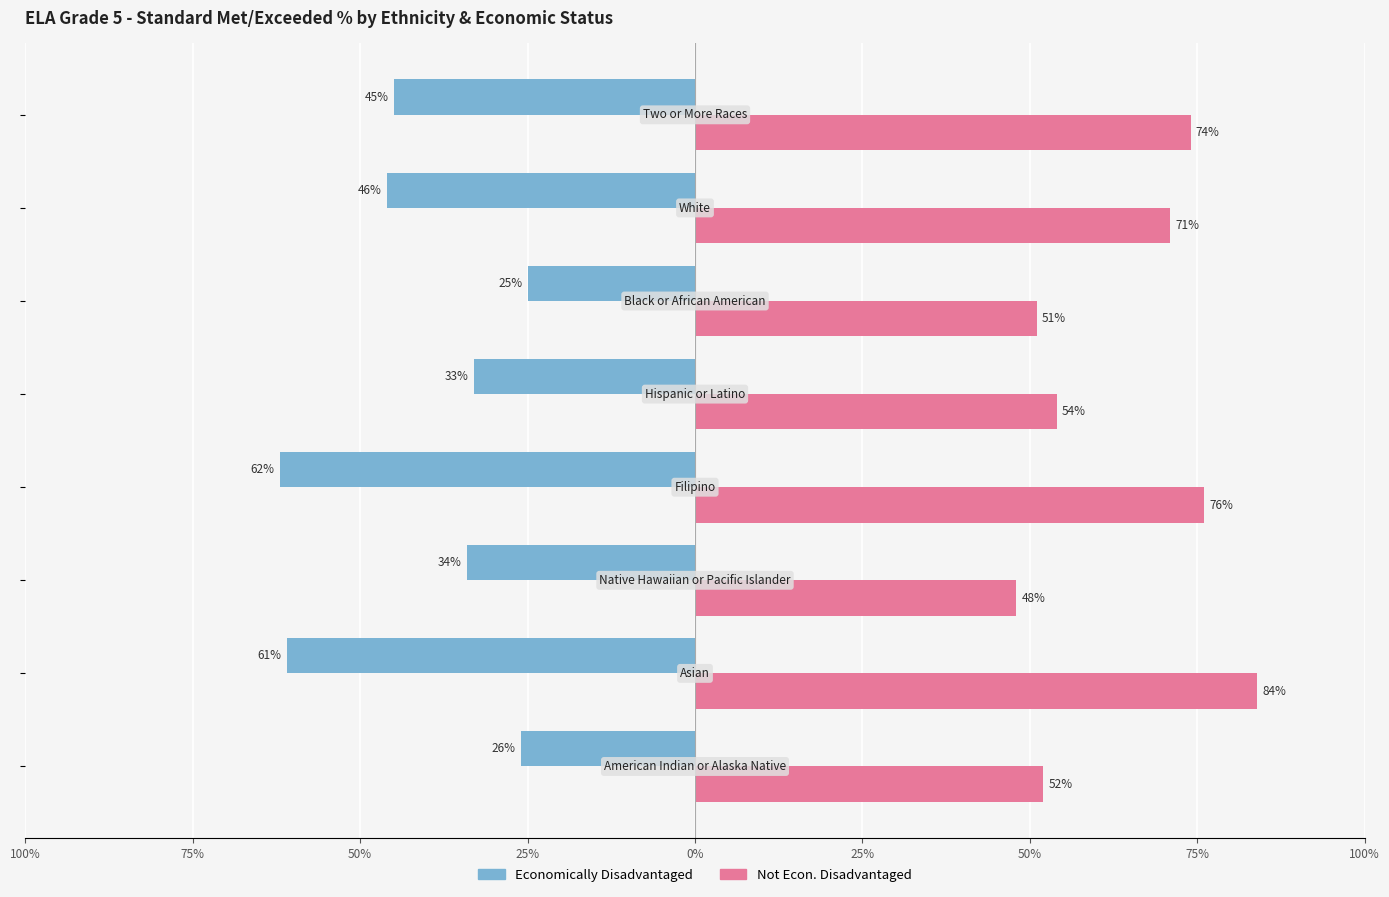

Which series has the largest range (max minus min)?

Economically Disadvantaged